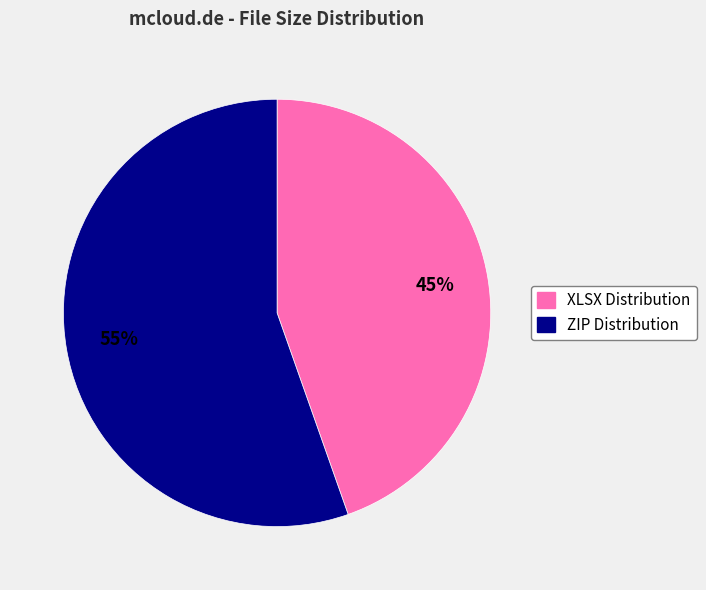

Which has a higher value, XLSX Distribution or ZIP Distribution?

ZIP Distribution